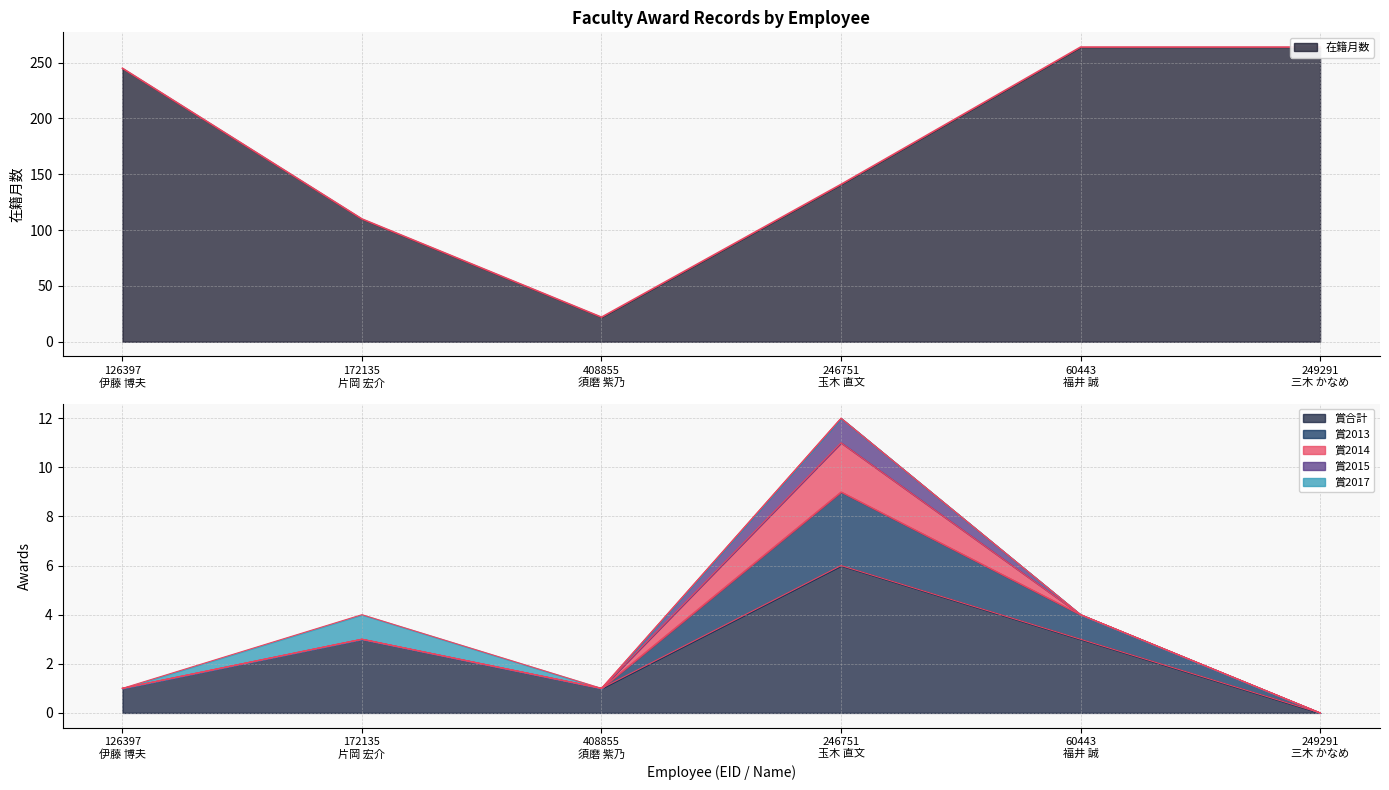

In 賞合計, how many points are higher than both neighbors (excluding endpoints)?

2